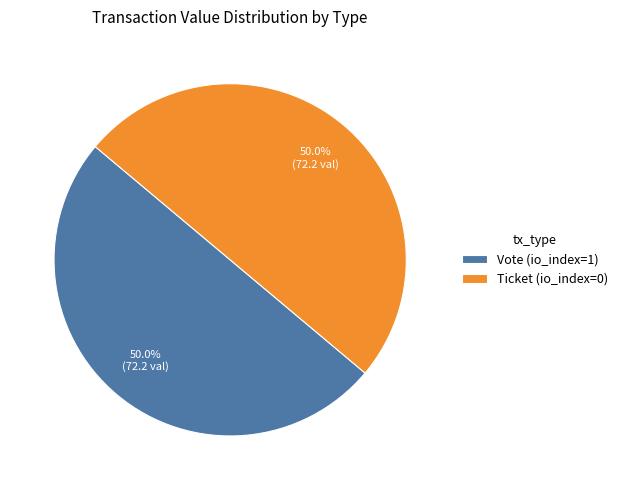

True or false: Vote (io_index=1) accounts for 99% of the total.

False